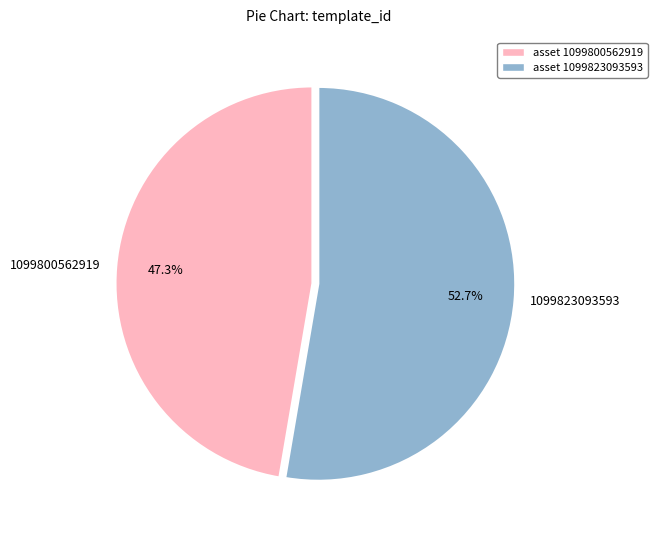

How many segments does this pie chart have?

2